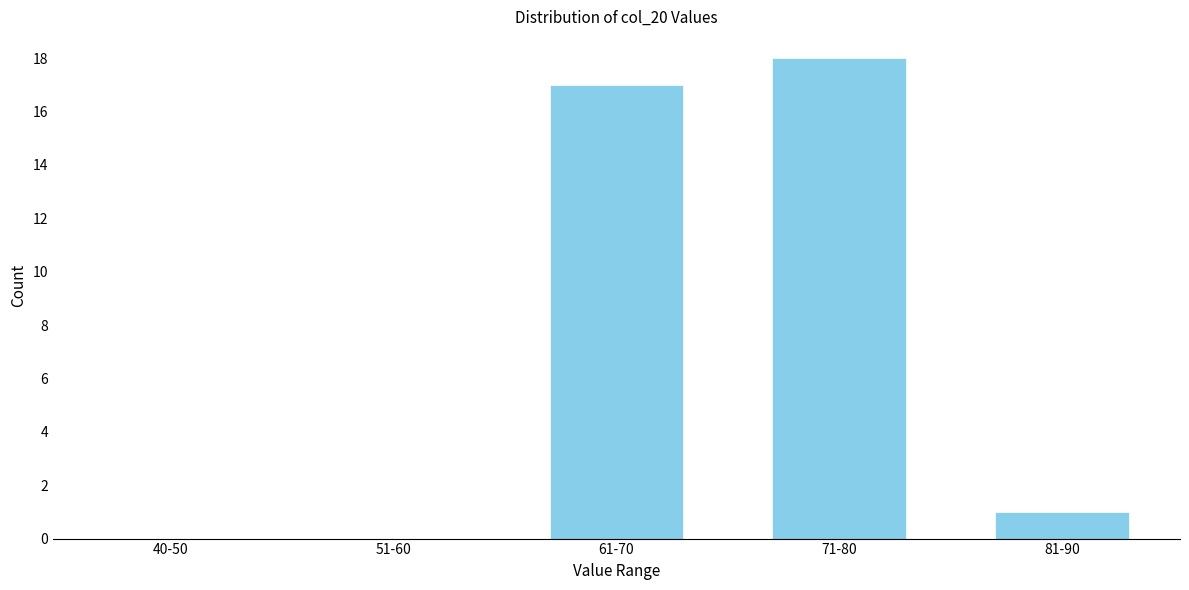

Reading left to right, extract all data points from this chart.

40-50=0	51-60=0	61-70=17	71-80=18	81-90=1